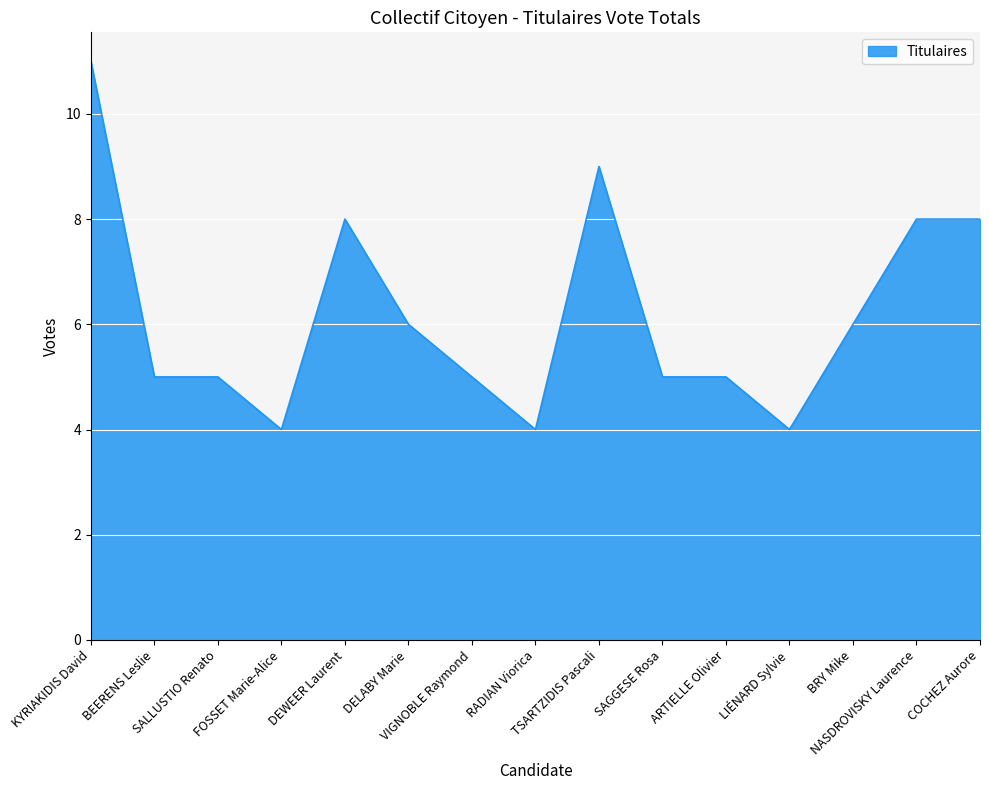

Reading left to right, extract all data points from this chart.

11	5	5	4	8	6	5	4	9	5	5	4	6	8	8